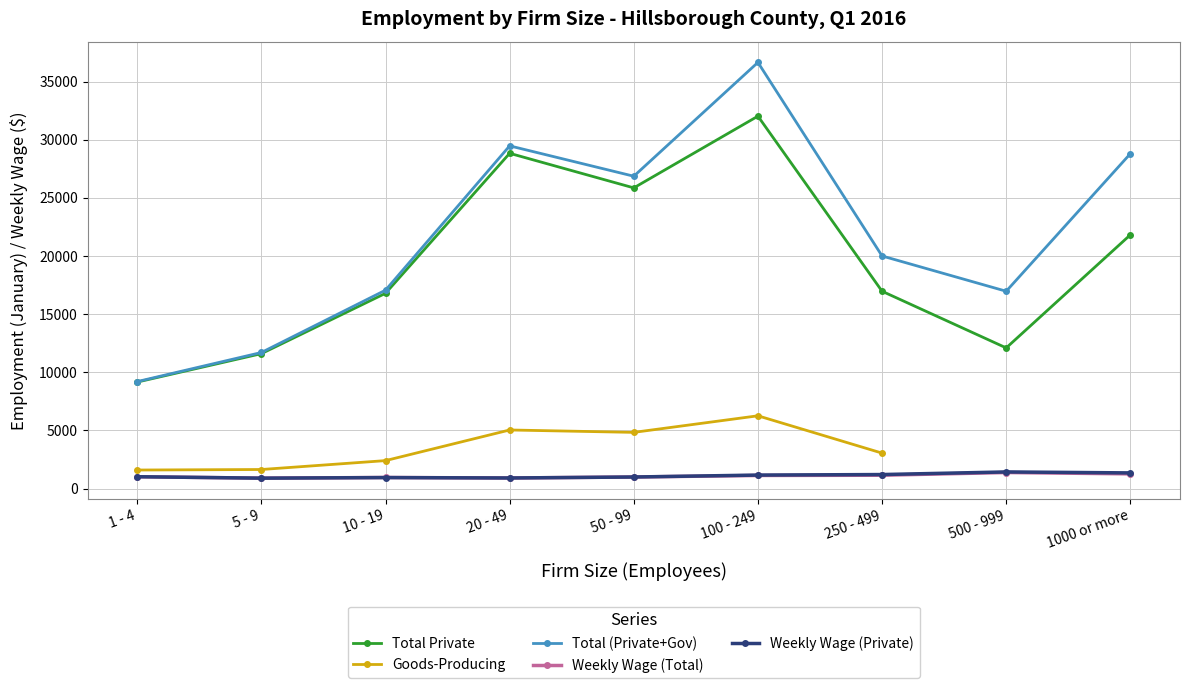

Between 5 - 9 and 1000 or more, which is larger?

1000 or more